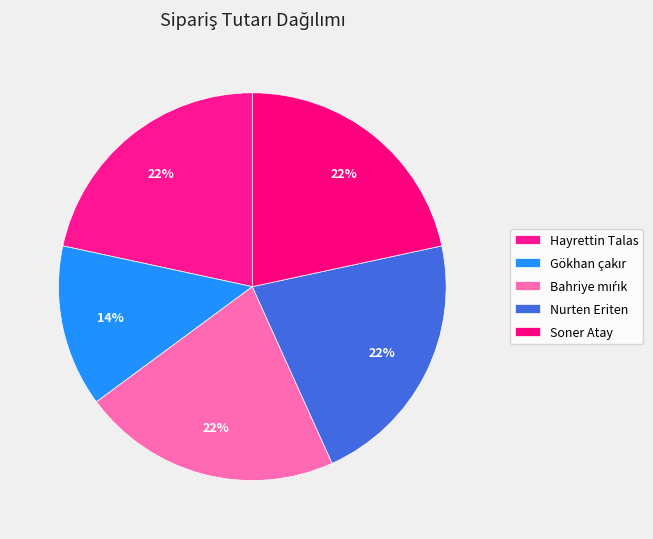

To the nearest percent, what is the difference between the largest and smallest slice percentages?

8%